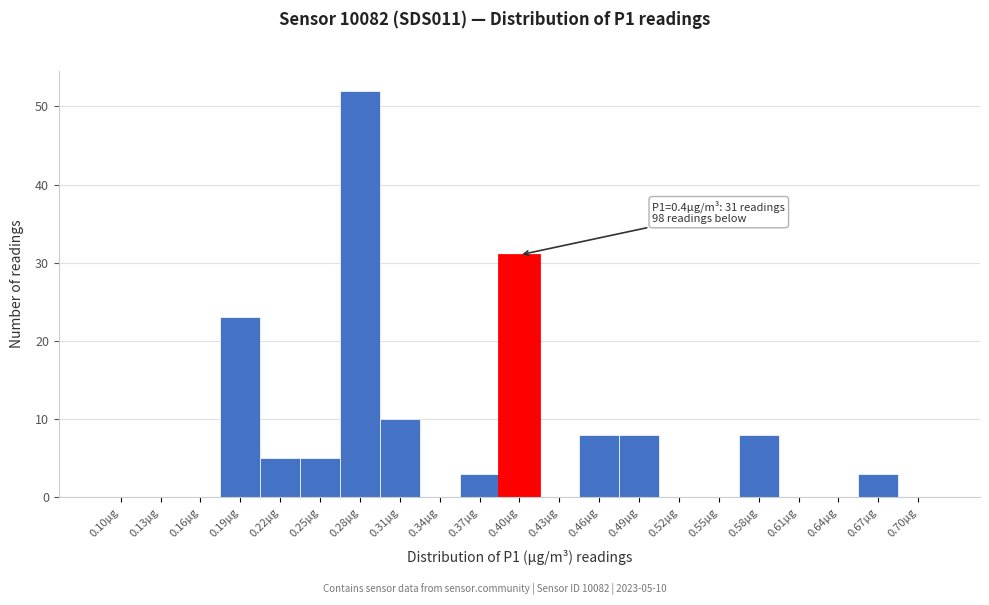

Reading right to left, transcribe all the data shown in this chart.

0.70µg=0	0.67µg=3	0.64µg=0	0.61µg=0	0.58µg=8	0.55µg=0	0.52µg=0	0.49µg=8	0.46µg=8	0.43µg=0	0.40µg=31	0.37µg=3	0.34µg=0	0.31µg=10	0.28µg=52	0.25µg=5	0.22µg=5	0.19µg=23	0.16µg=0	0.13µg=0	0.10µg=0